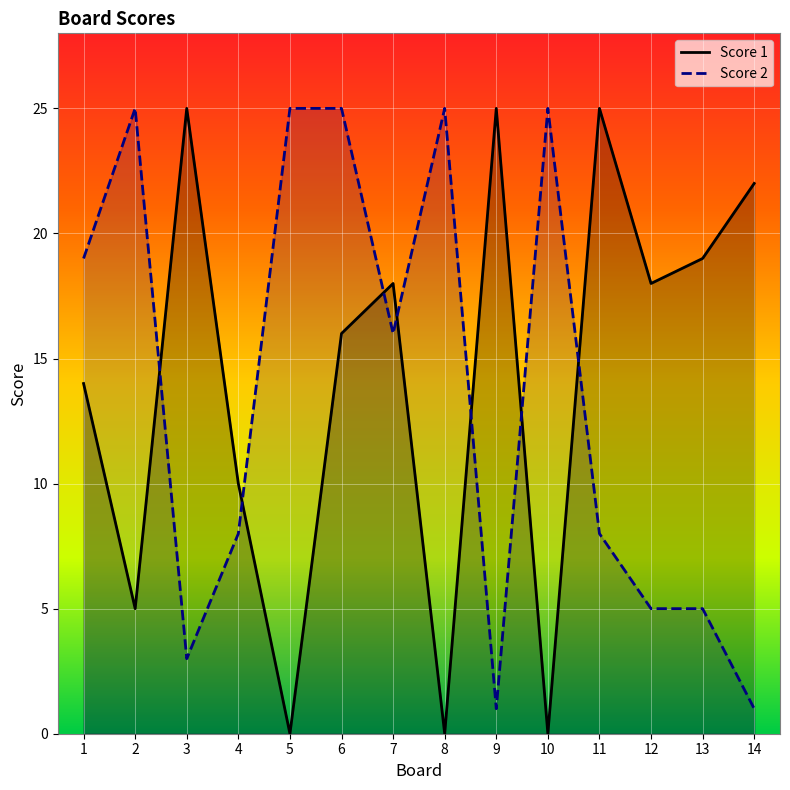

Rank the categories by Score 1 value from highest to lowest.

3, 9, 11, 14, 13, 7, 12, 6, 1, 4, 2, 5, 8, 10